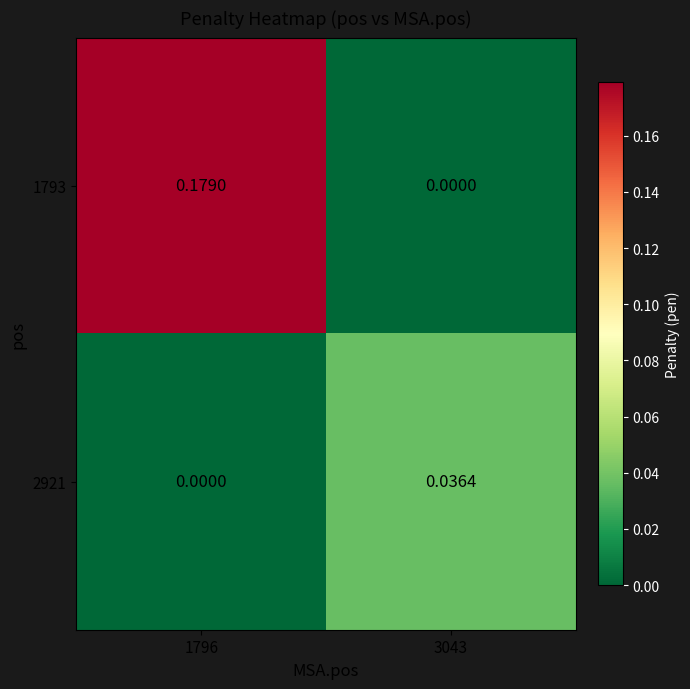

At which category does the chart reach its peak across all series?

1796